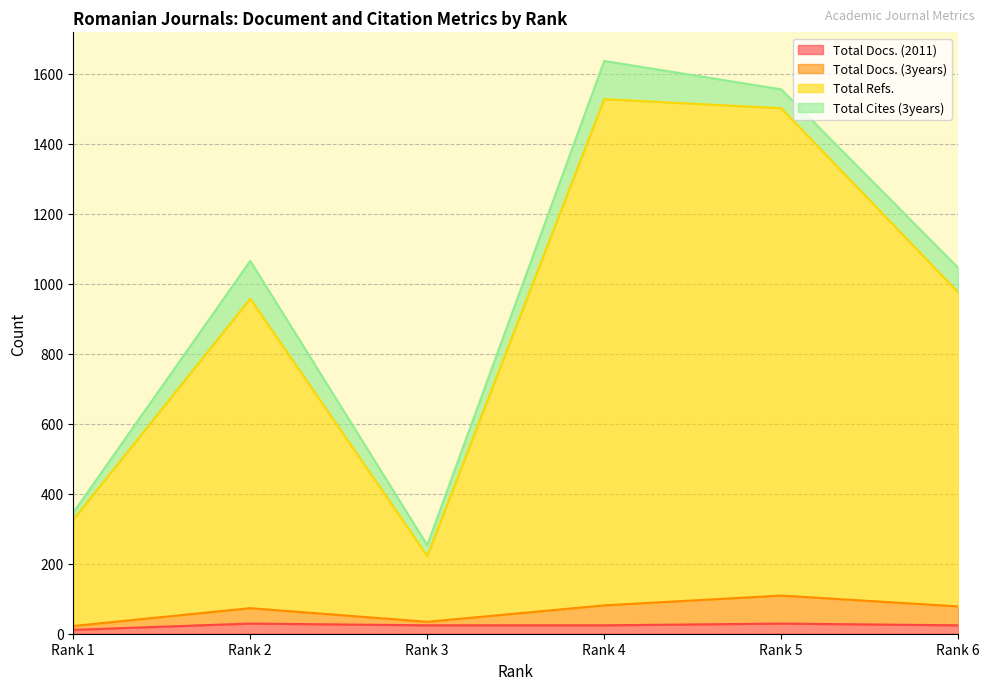

At which label does Total Refs. reach its minimum?

Rank 3